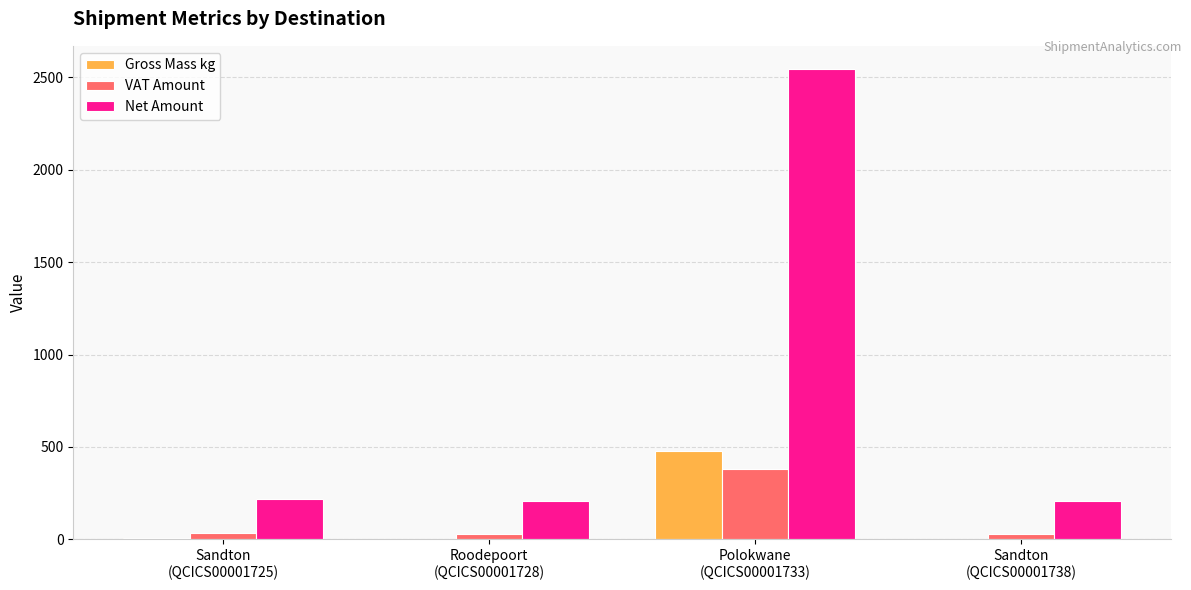

What is the highest value of the Gross Mass kg series?

477.8